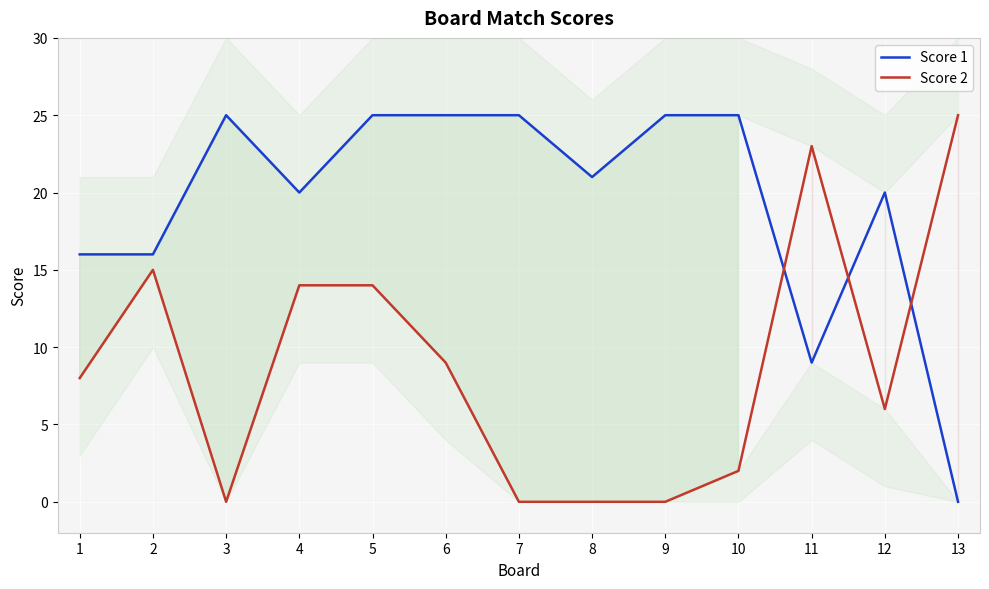

What is the difference between the highest and lowest values at 12?

14